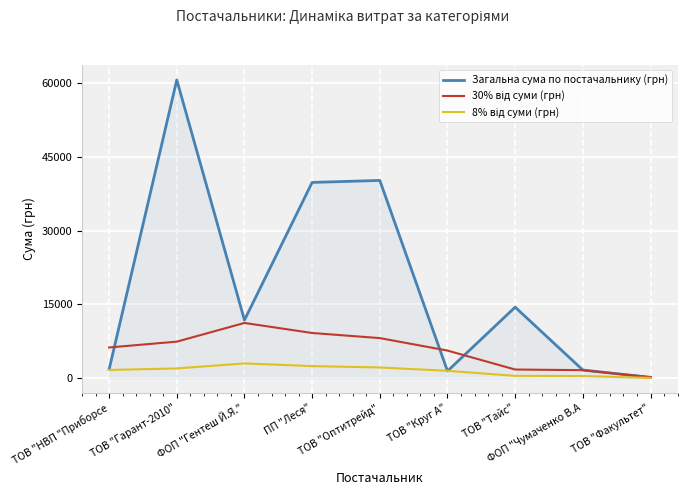

True or false: Загальна сума по постачальнику (грн) has more than 1 interior local peaks.

True